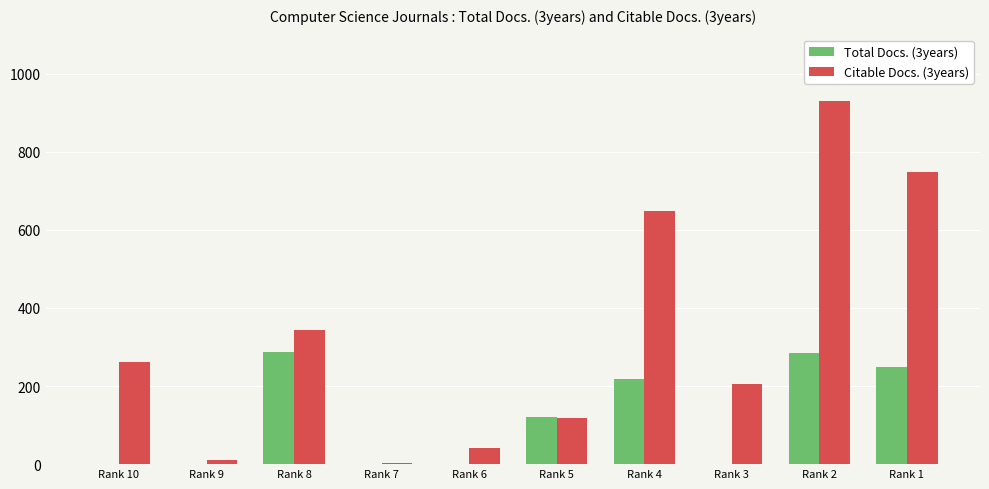

Count the number of data series in this chart.

2